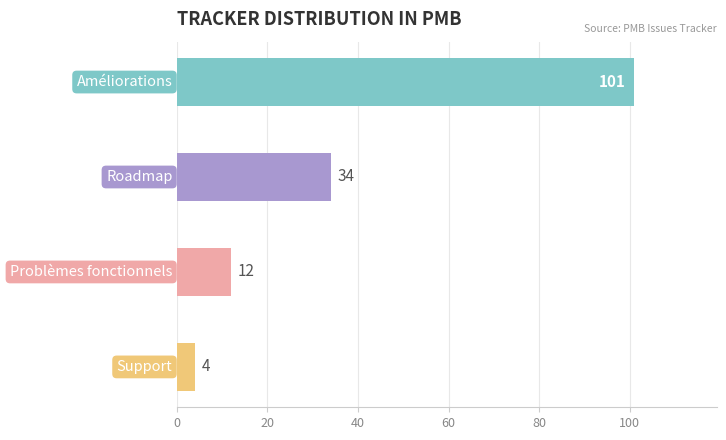

What is the ratio of the value at Problèmes fonctionnels to the value at Améliorations?

0.1